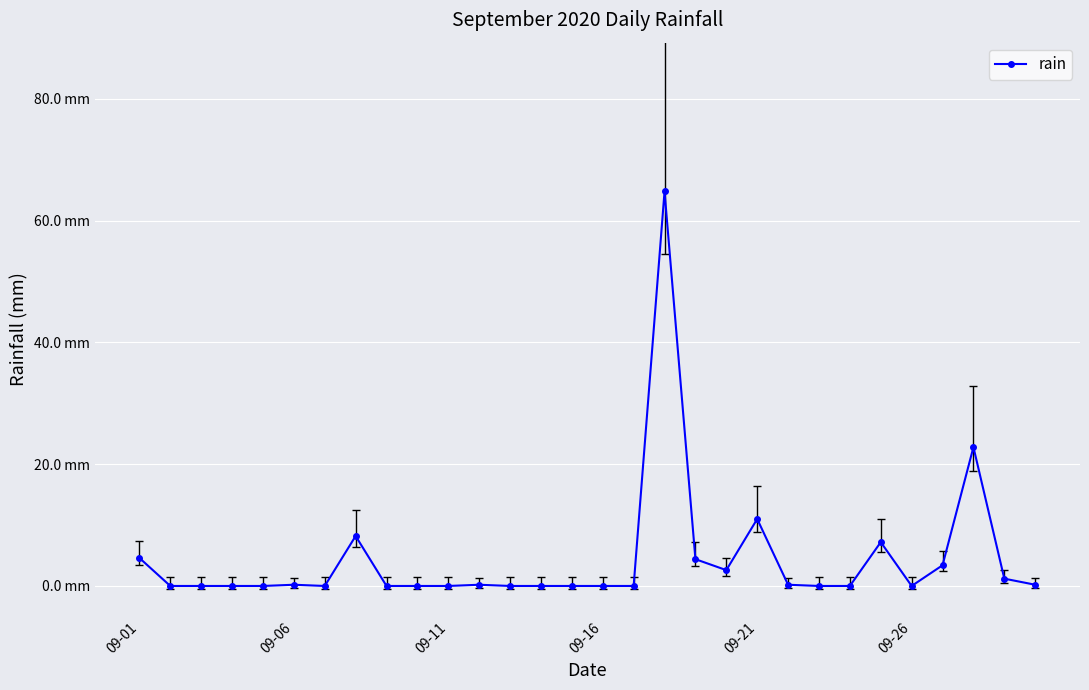

Is this an area chart (filled region under the line)?

No